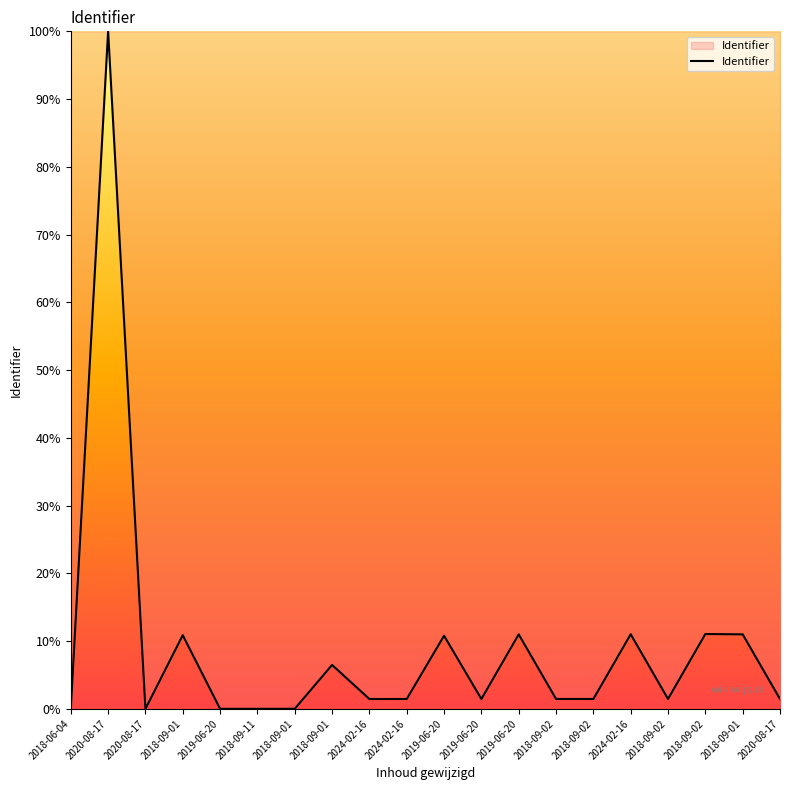

List the labels in order of value, smallest first.

2018-06-04, 2020-08-17, 2019-06-20, 2018-09-11, 2018-09-01, 2024-02-16, 2020-08-17, 2024-02-16, 2018-09-02, 2019-06-20, 2018-09-02, 2018-09-02, 2018-09-01, 2019-06-20, 2018-09-01, 2019-06-20, 2018-09-01, 2024-02-16, 2018-09-02, 2020-08-17